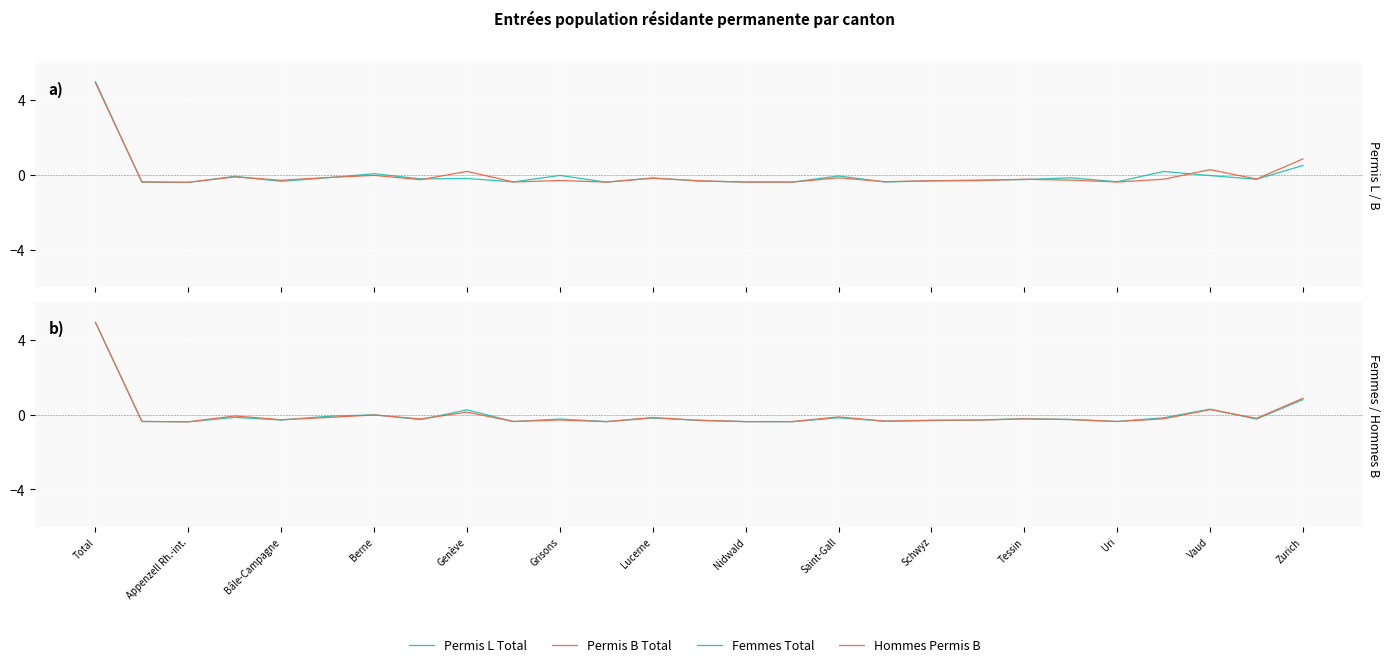

How many values in the Femmes Total series exceed 0?

4